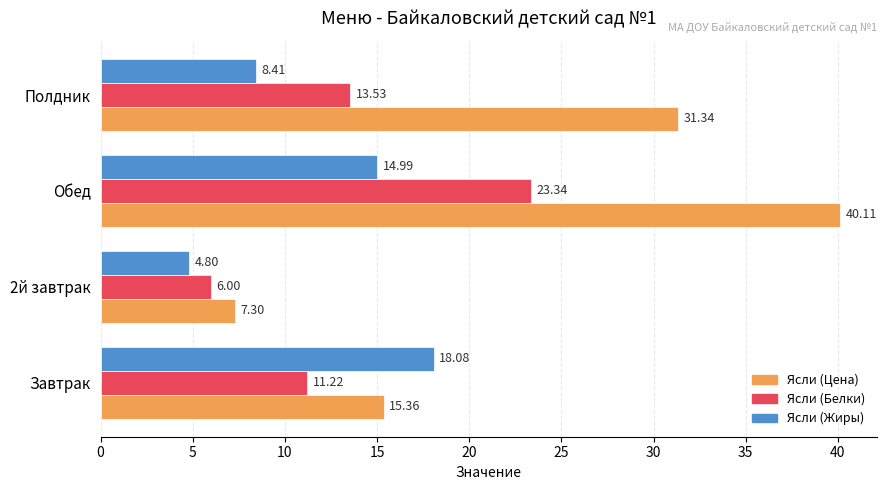

At which label does Ясли (Цена) reach its peak?

Обед